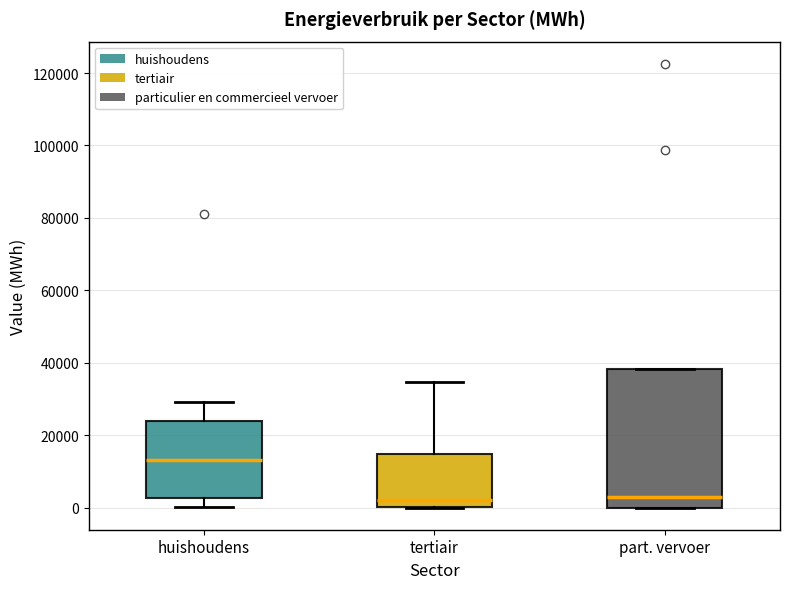

Reading left to right, read every box against the y-axis: the position of its median line, the range the box covers, and the ends of its whiskers. The values are not printed on the chart, so give them approximately, as read against the axis.

huishoudens: median 14000, box 2000 to 24000, whiskers 0 to 30000
tertiair: median 2000, box 0 to 14000, whiskers 0 to 34000
part. vervoer: median 2000, box 0 to 38000, whiskers 0 to 38000